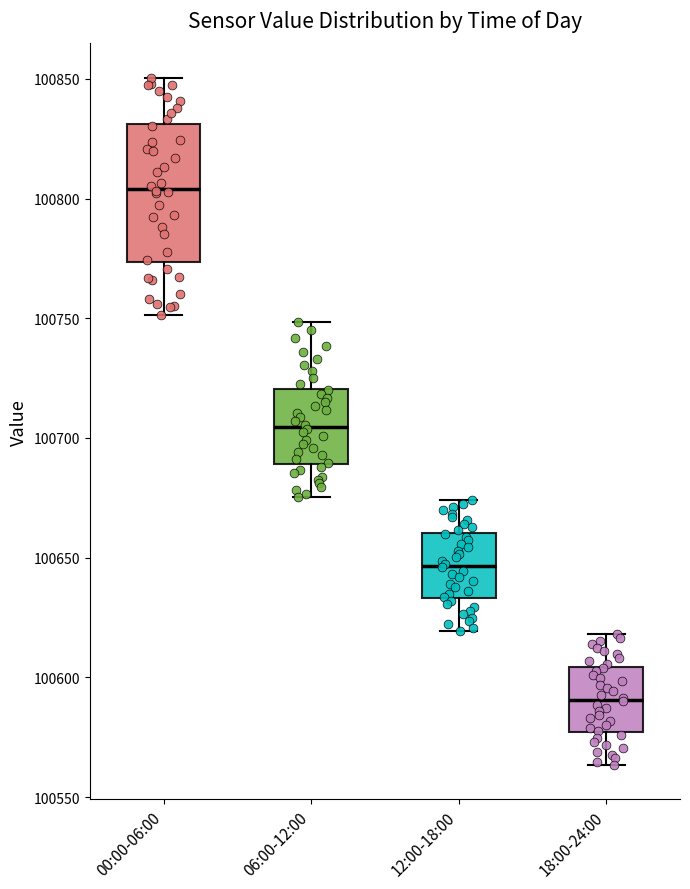

Which box is the tallest, from its lower edge to its upper edge?

00:00-06:00